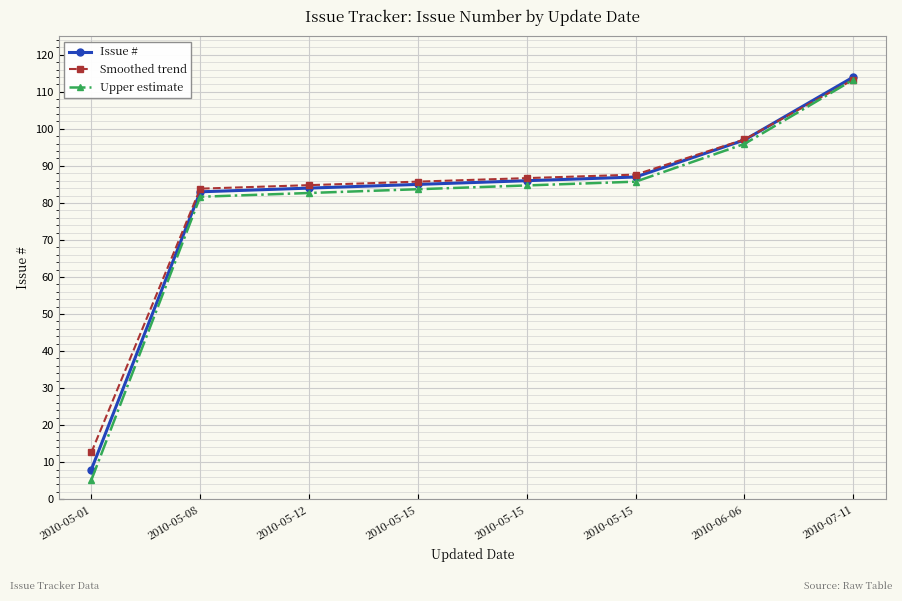

Where does the Issue # series first go above 86?

2010-05-15